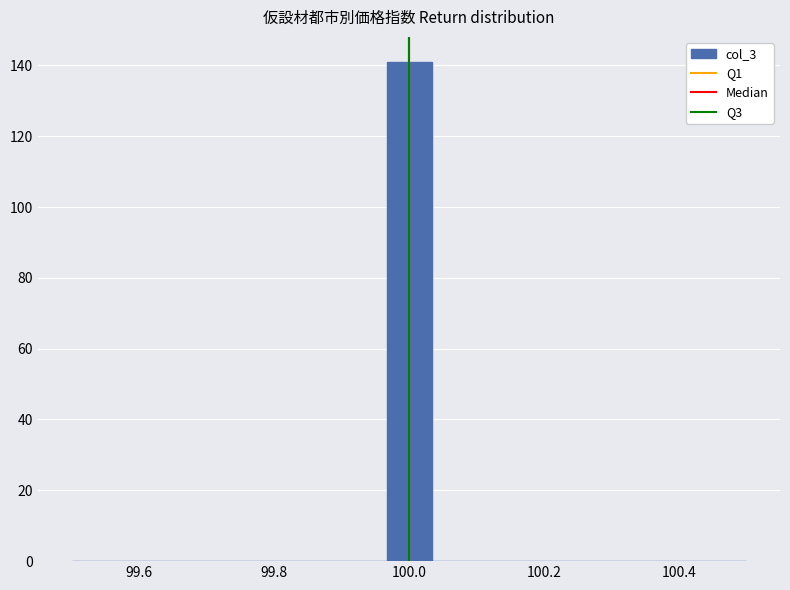

Around what value on the x-axis is the tallest bar? Give the approximate position of its centre, as read against the axis.

100.00